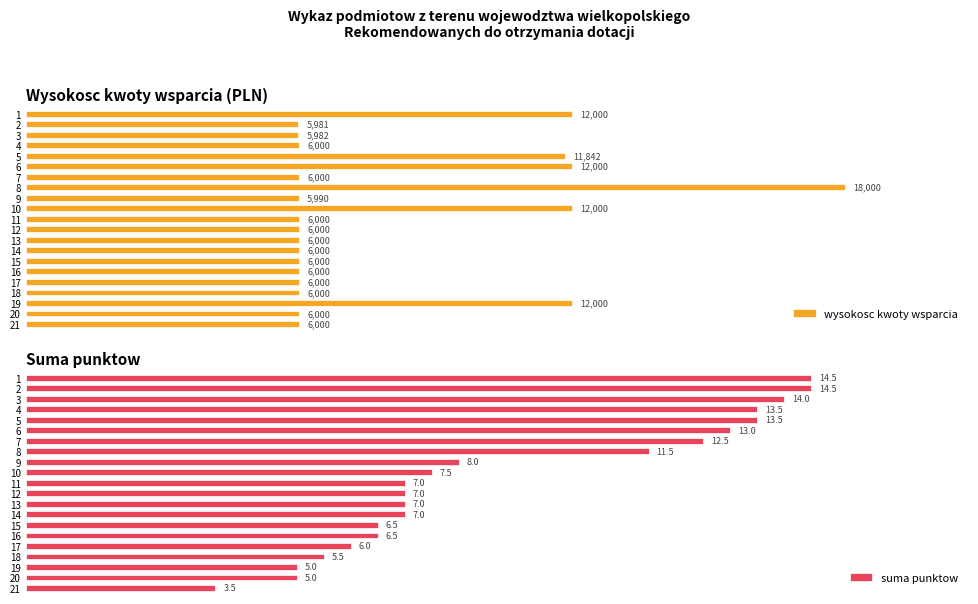

What position from the right is 19?

2